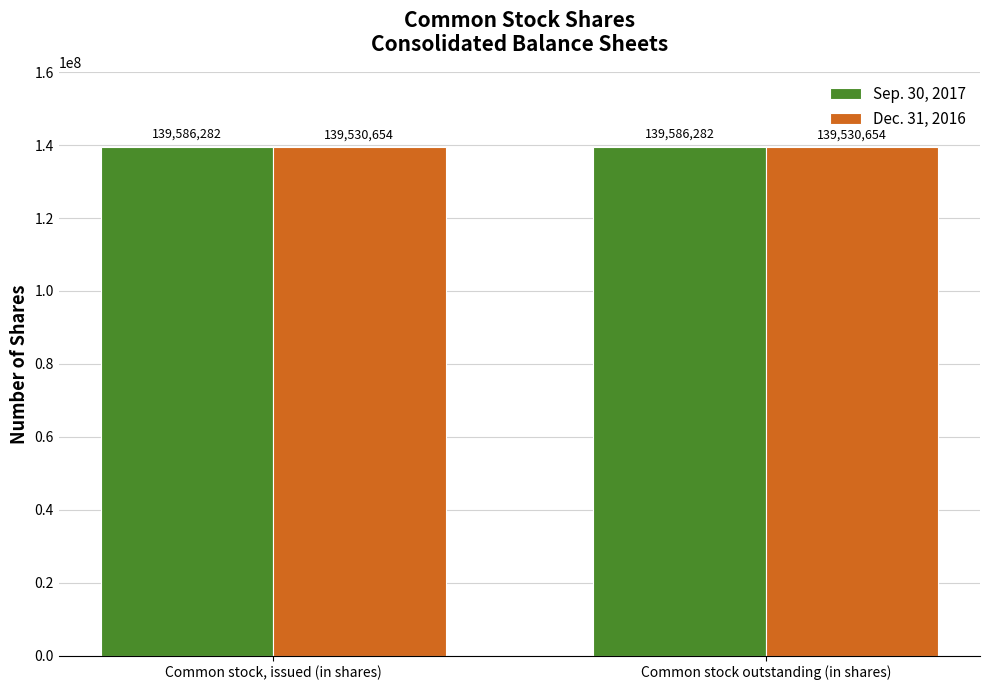

What is the value of the Dec. 31, 2016 bar at the 2nd from the left?

139530654